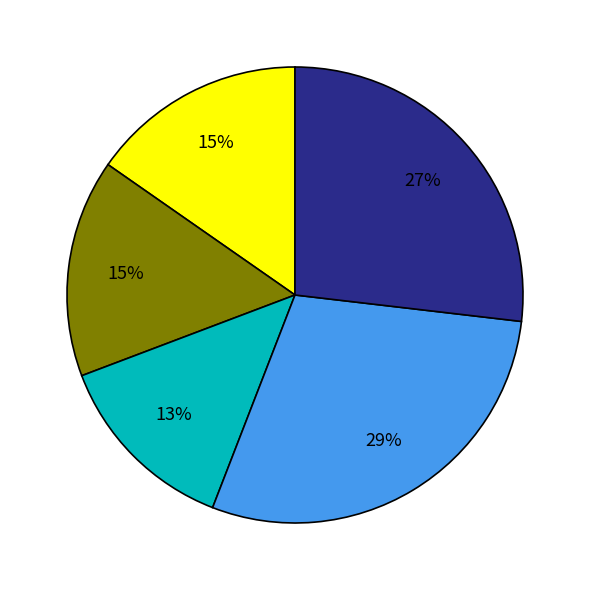

Is there a majority slice in this chart?

No